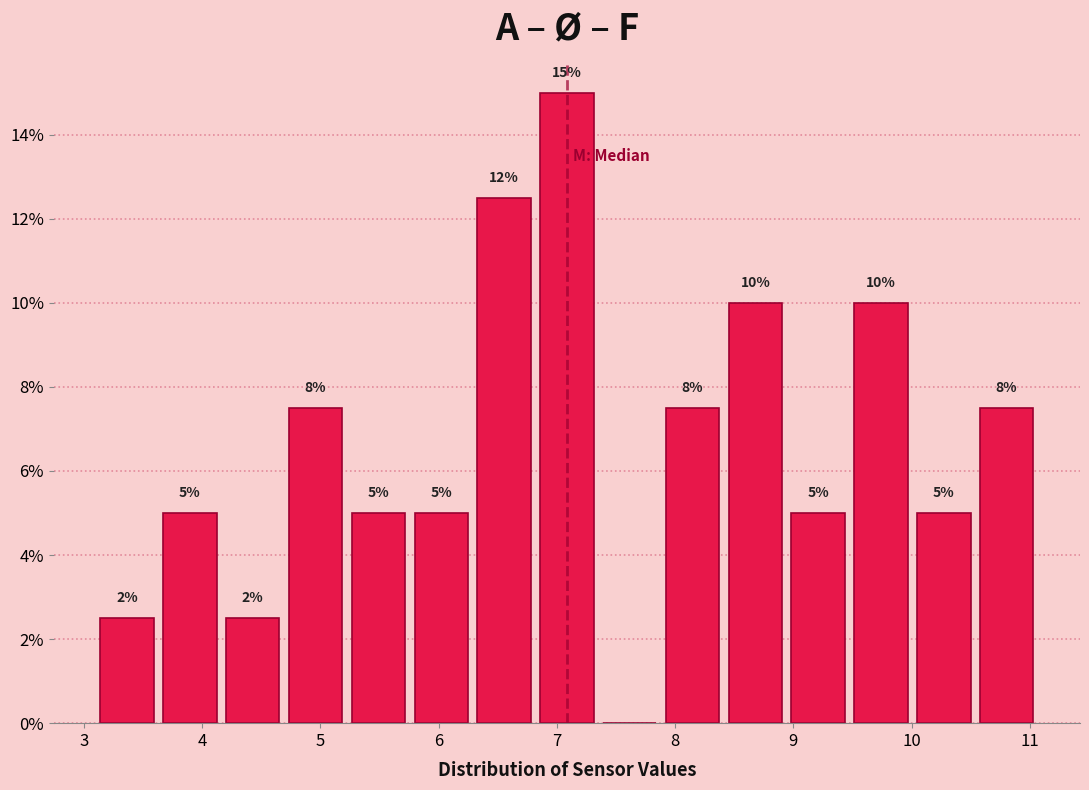

Which range on the x-axis has the tallest bar?

6.8 to 7.4